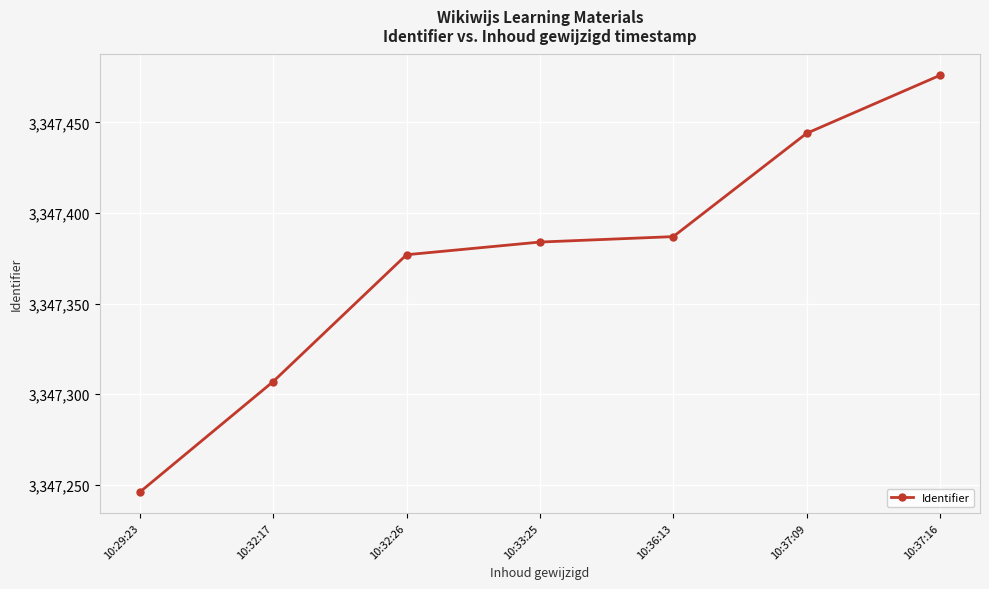

What is the ratio of the value at 10:37:09 to the value at 10:36:13?

1.0